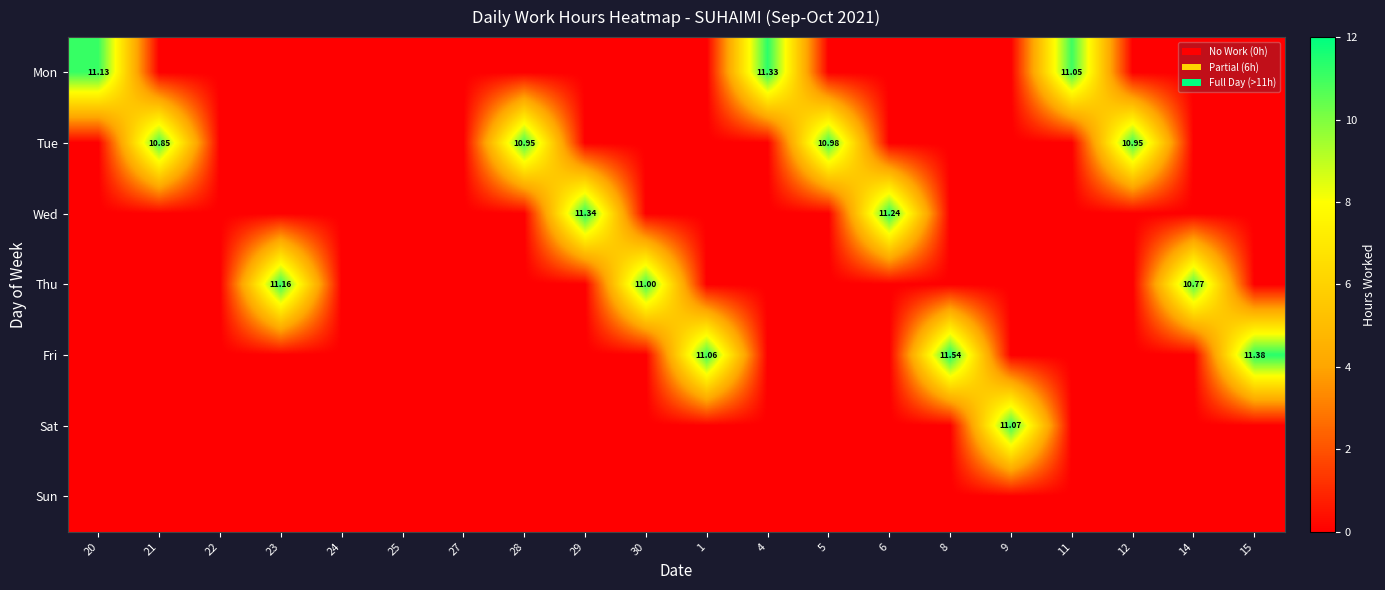

What is the greatest value displayed?

11.5